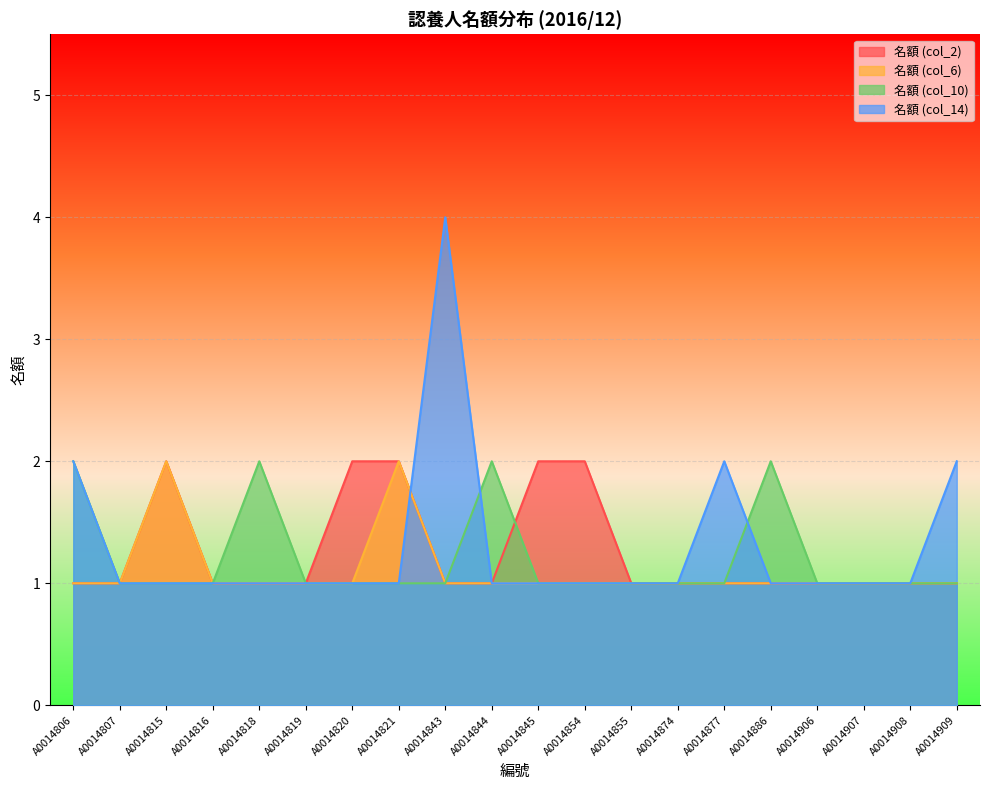

What is the total value across all series at A0014806?

6